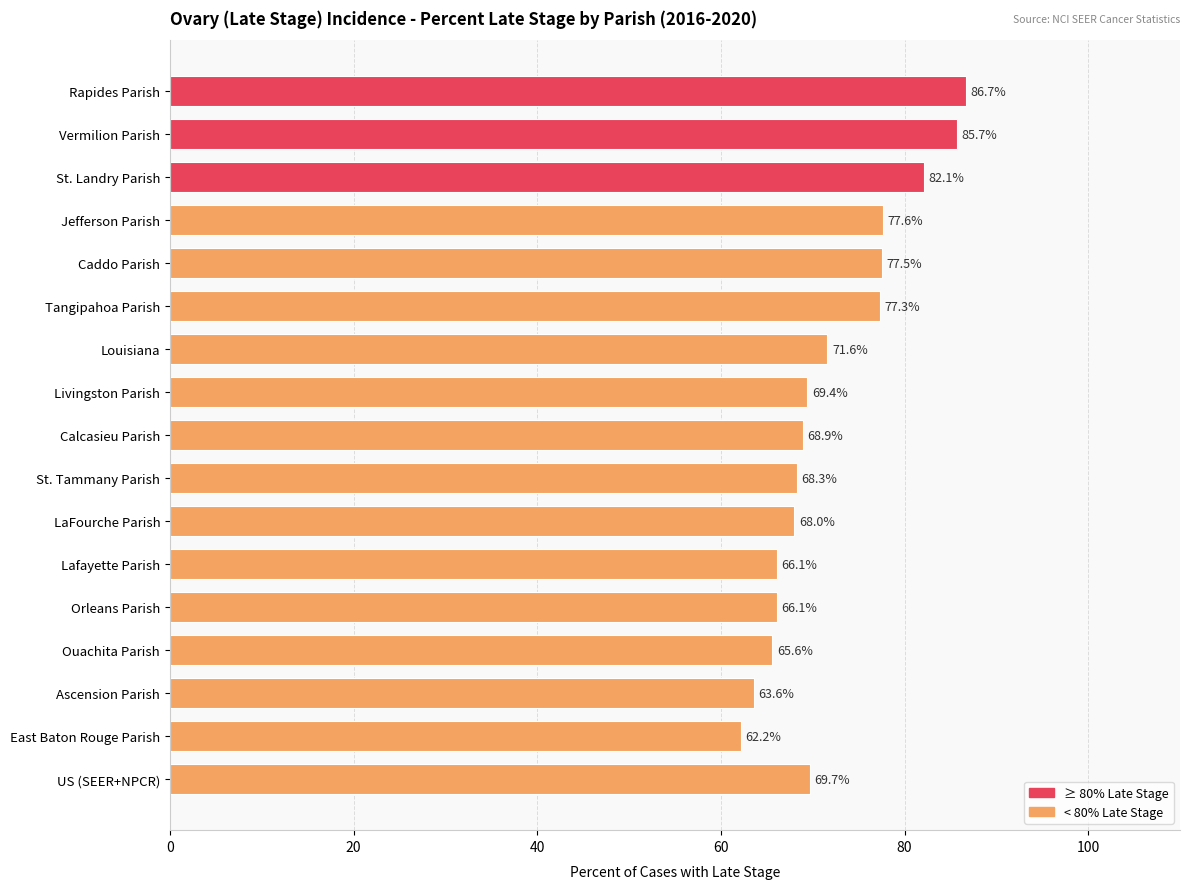

How many data points does each series have?

17